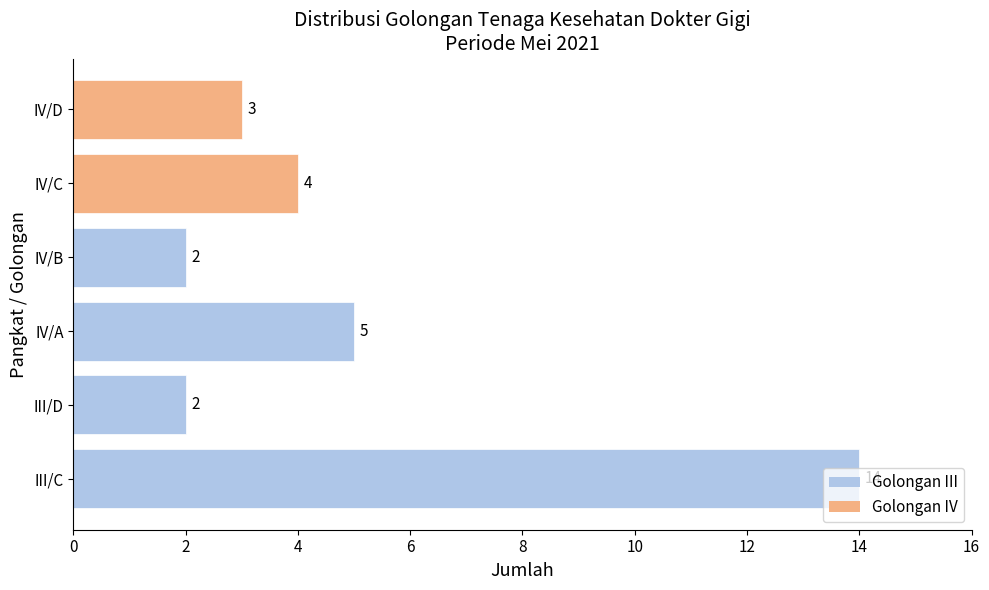

What is the ratio of the value at III/D to the value at IV/B?

1.0